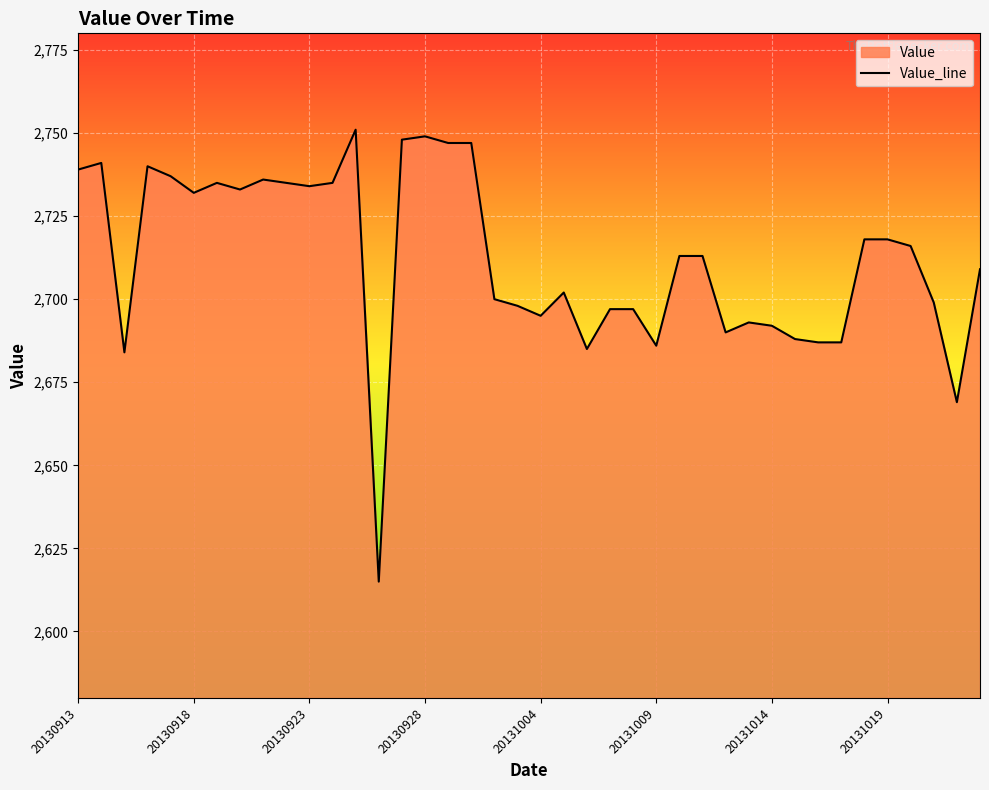

What is the minimum value shown in the chart?

2615